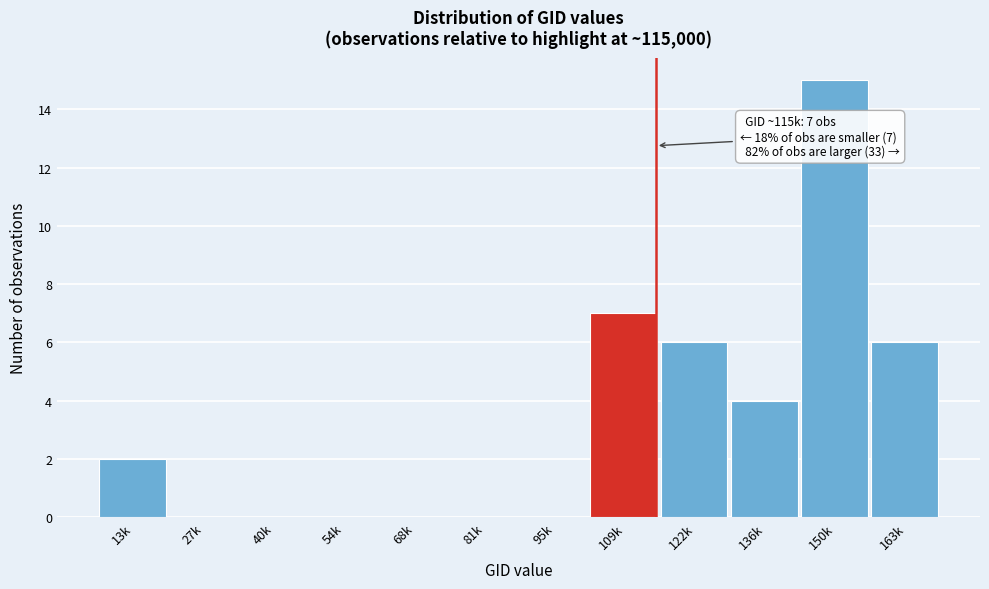

Reading left to right, extract all data points from this chart.

13k=2	27k=0	40k=0	54k=0	68k=0	81k=0	95k=0	109k=7	122k=6	136k=4	150k=15	163k=6